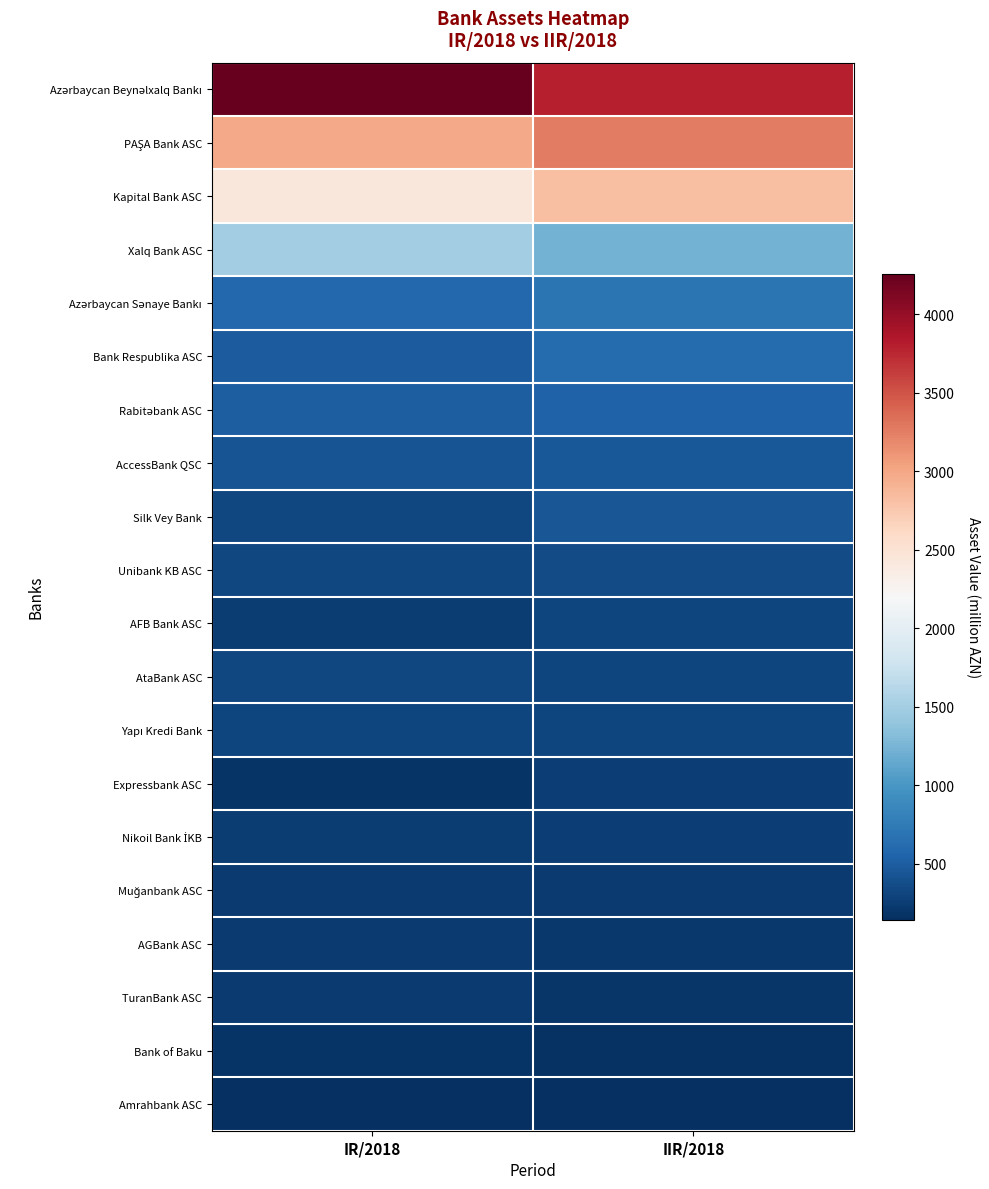

At how many categories does at least one series exceed 3551?

2